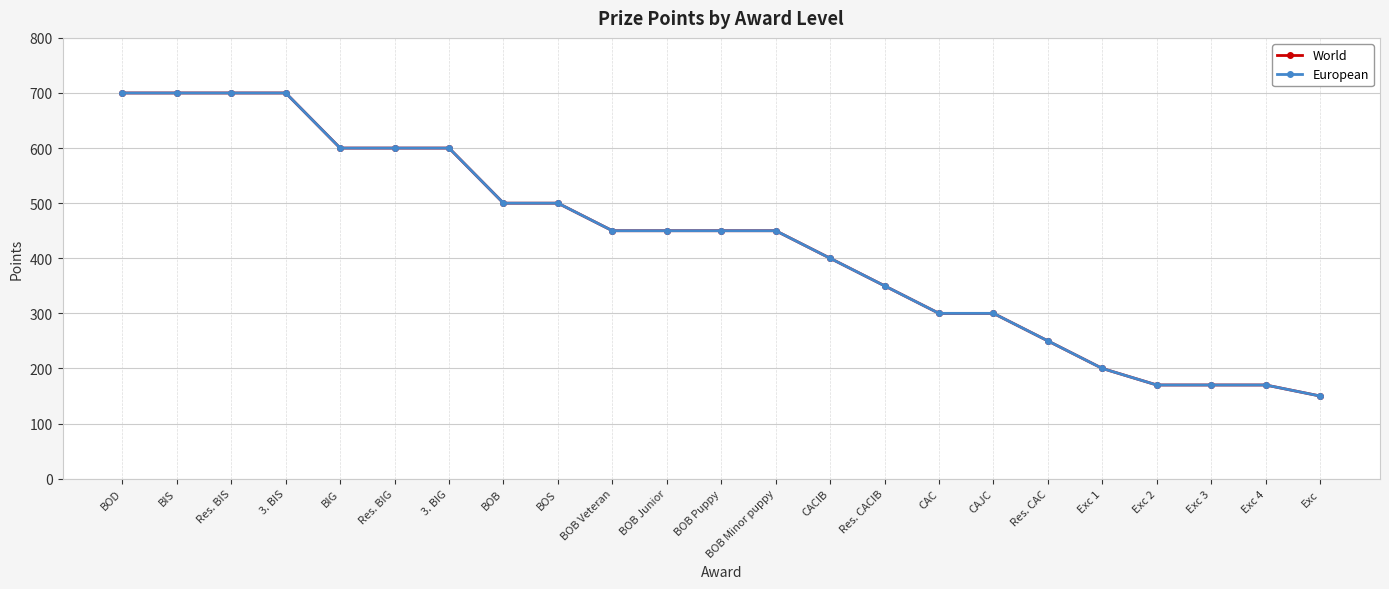

Does the chart have visible grid lines?

Yes